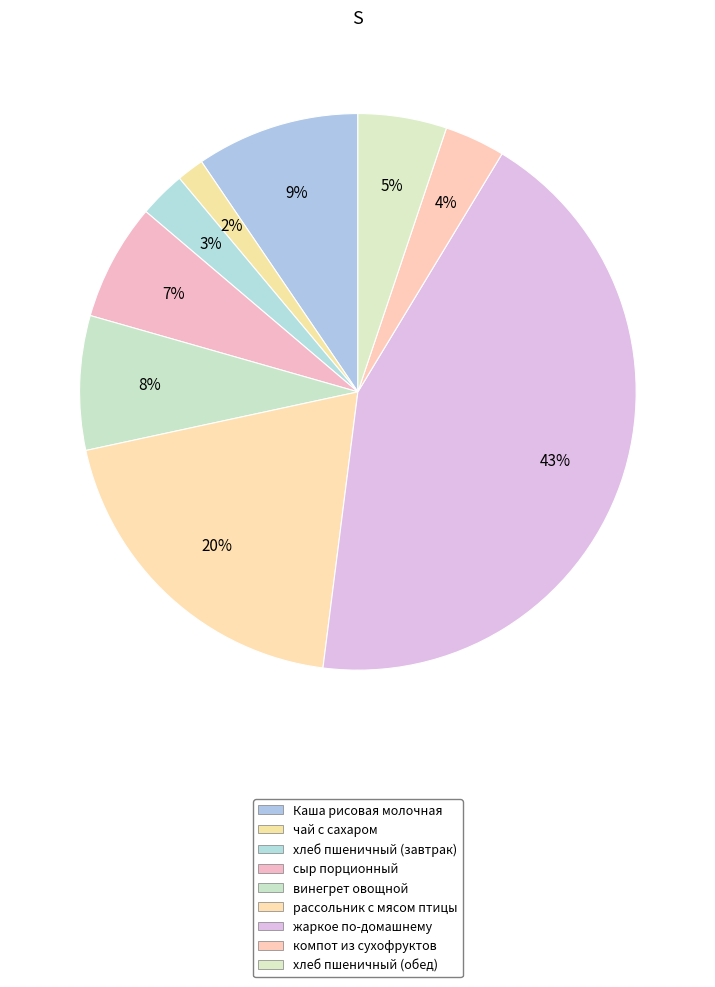

What percentage do хлеб пшеничный (завтрак) and Каша рисовая молочная together represent?

12.2%